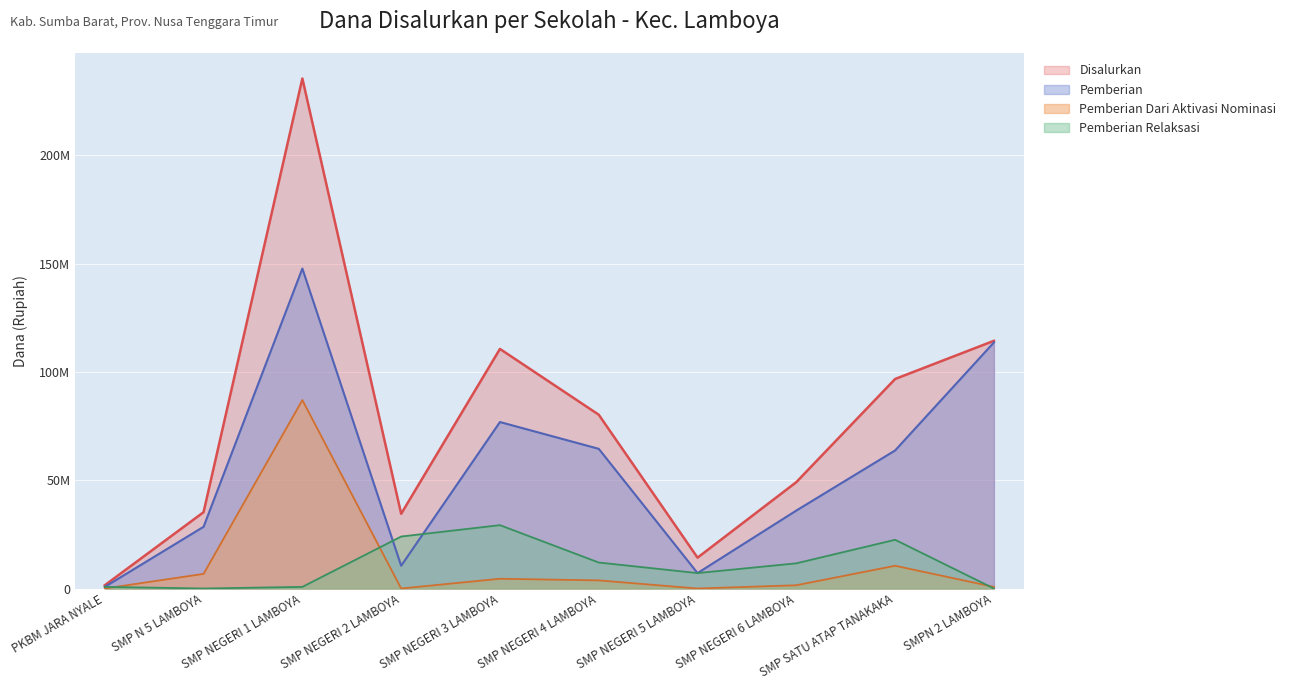

What is the difference between the second highest and minimum values in the Pemberian series?

112875000